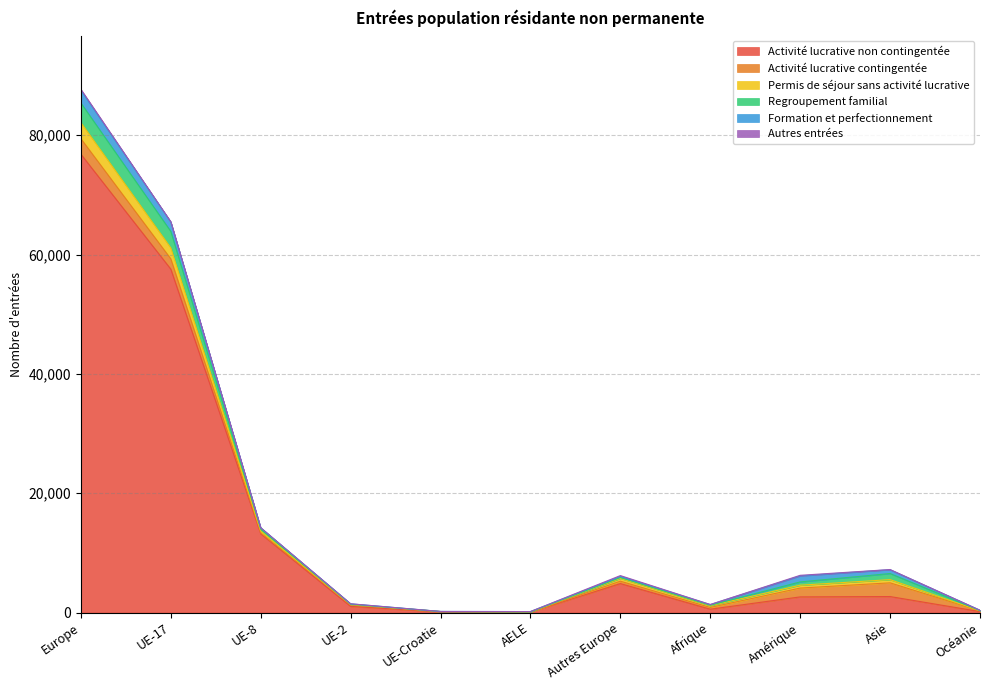

Reading right to left, extract all data points from this chart.

Activité lucrative non contingentée: Océanie=159	Asie=2677	Amérique=2621	Afrique=557	Autres Europe=4852	AELE=89	UE-Croatie=103	UE-2=1028	UE-8=13194	UE-17=57548	Europe=76814
Activité lucrative contingentée: Océanie=116	Asie=2299	Amérique=1479	Afrique=295	Autres Europe=400	AELE=4	UE-Croatie=50	UE-2=273	UE-8=146	UE-17=1725	Europe=2598
Permis de séjour sans activité lucrative: Océanie=17	Asie=538	Amérique=478	Afrique=293	Autres Europe=469	AELE=5	UE-Croatie=12	UE-2=46	UE-8=322	UE-17=1840	Europe=2694
Regroupement familial: Océanie=35	Asie=1019	Amérique=551	Afrique=75	Autres Europe=144	AELE=15	UE-Croatie=3	UE-2=46	UE-8=323	UE-17=2760	Europe=3291
Formation et perfectionnement: Océanie=53	Asie=645	Amérique=1006	Afrique=114	Autres Europe=203	AELE=46	UE-Croatie=10	UE-2=60	UE-8=224	UE-17=1593	Europe=2136
Autres entrées: Océanie=1	Asie=25	Amérique=102	Afrique=4	Autres Europe=124	AELE=0	UE-Croatie=0	UE-2=14	UE-8=4	UE-17=26	Europe=168